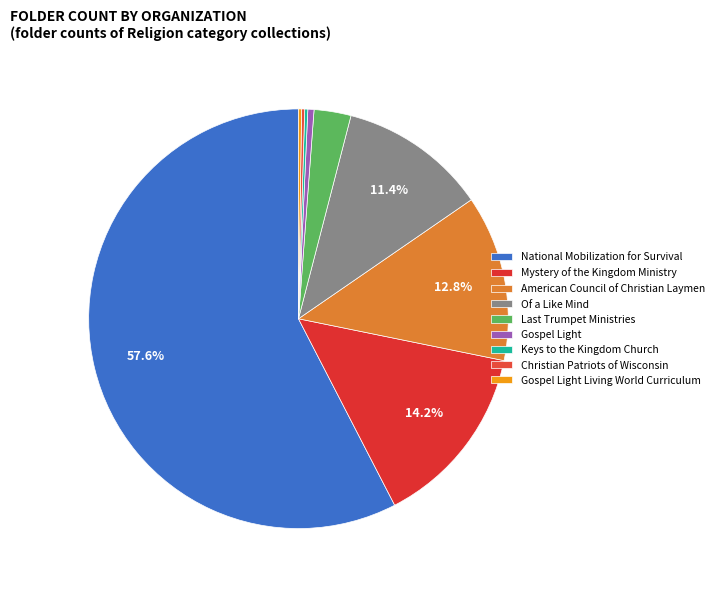

Approximately how many times larger is the value at Keys to the Kingdom Church compared to Gospel Light Living World Curriculum?

1.0